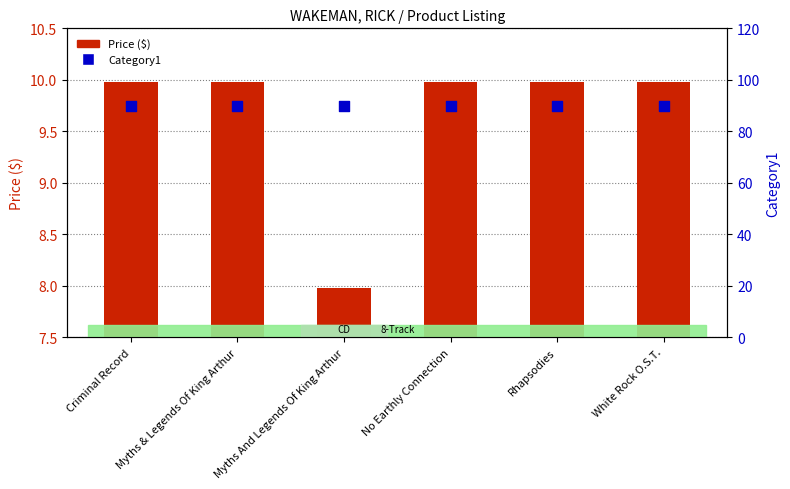

At which category is the sum across all series the highest?

Criminal Record